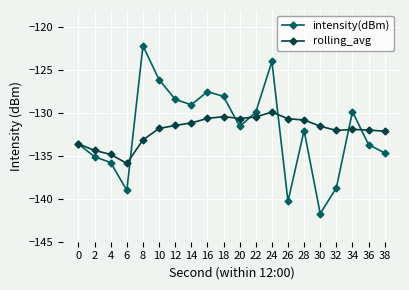

The intensity(dBm) series shows -203.5 at 34. True or false?

False